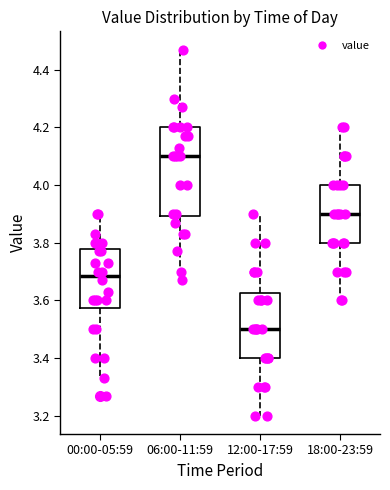

Which box has the lowest median line?

12:00-17:59